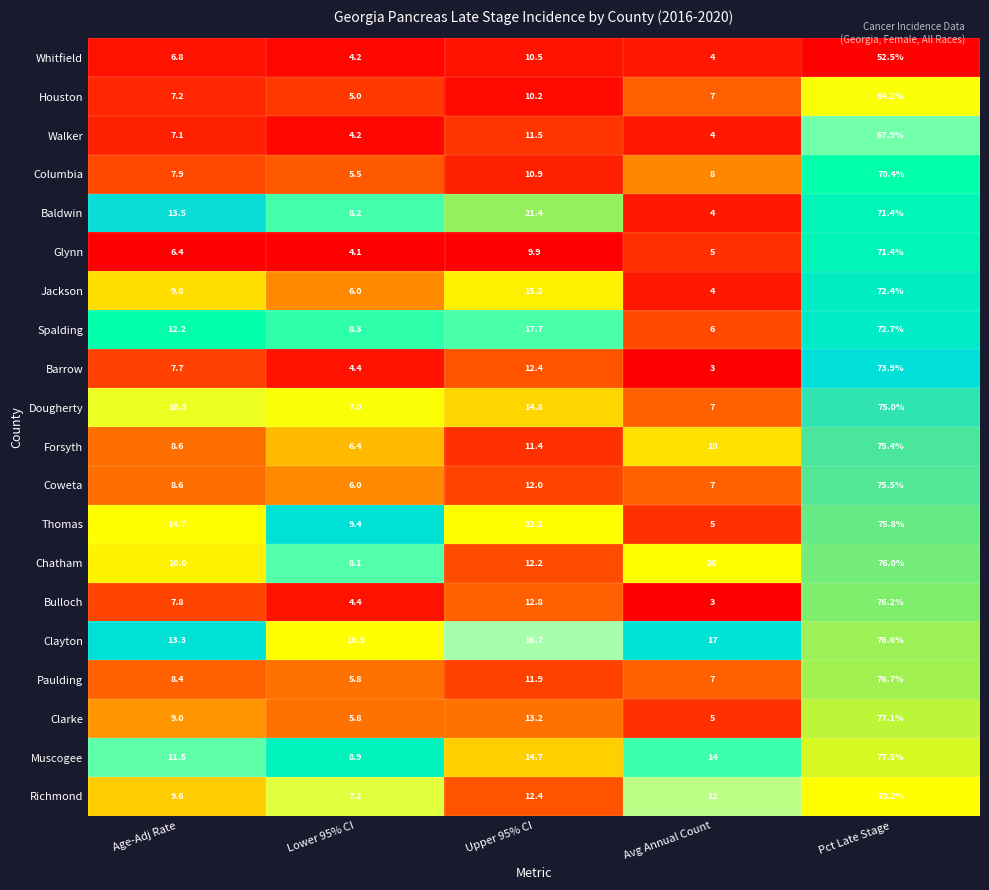

The value of Thomas at Age-Adj Rate is 8.8. True or false?

False